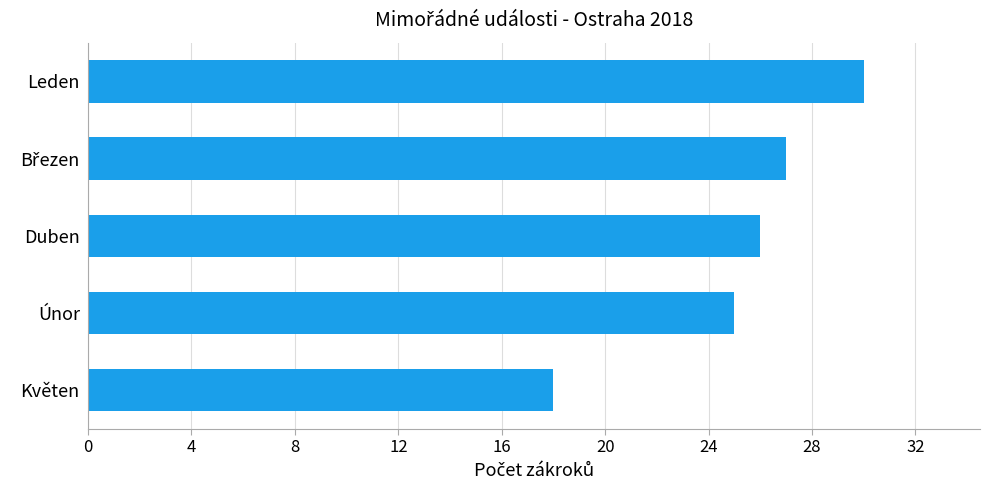

What is the ratio of the value at Květen to the value at Únor?

0.7